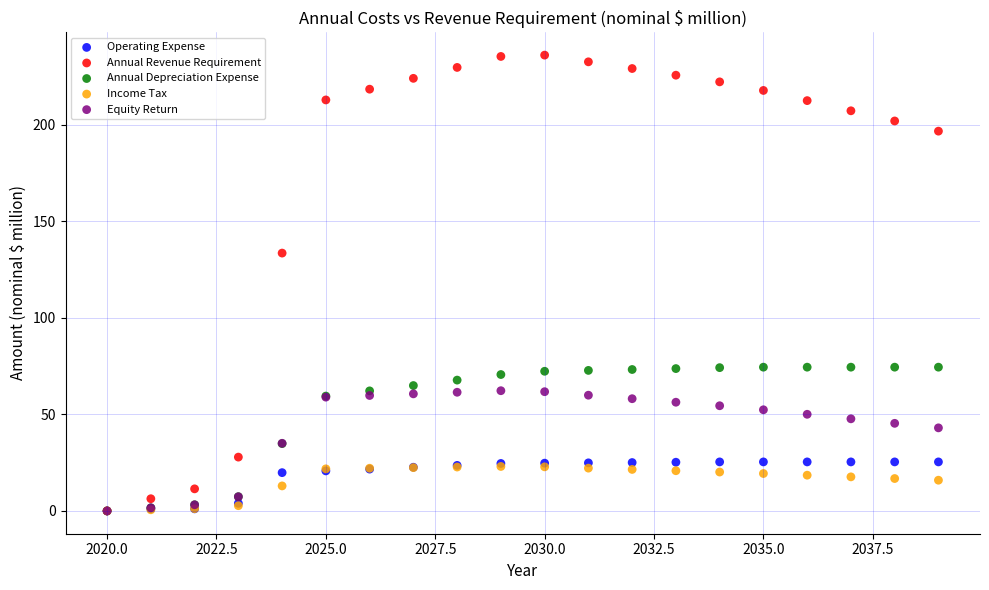

Across all series, what Y value is closest to 118?

133.6